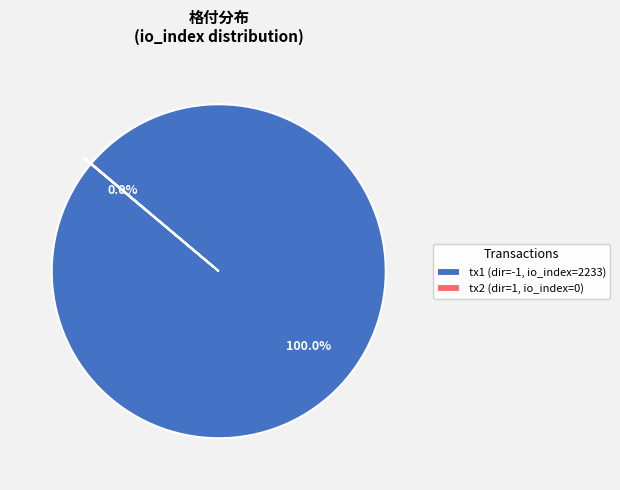

Which slice is the largest?

tx1 (dir=-1, io_index=2233)